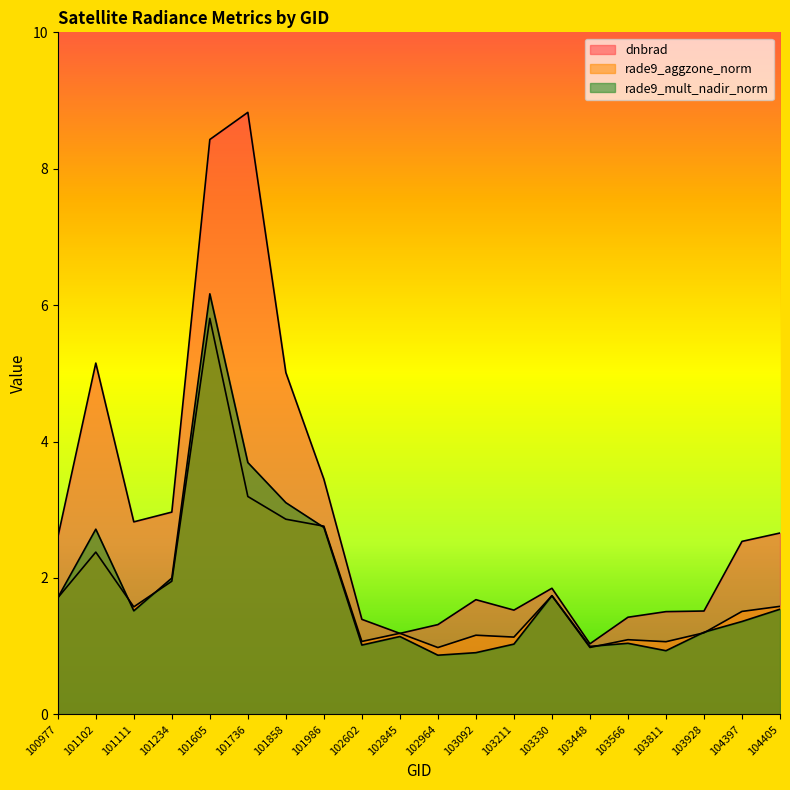

The value of dnbrad at 101102 is 2.0. True or false?

False